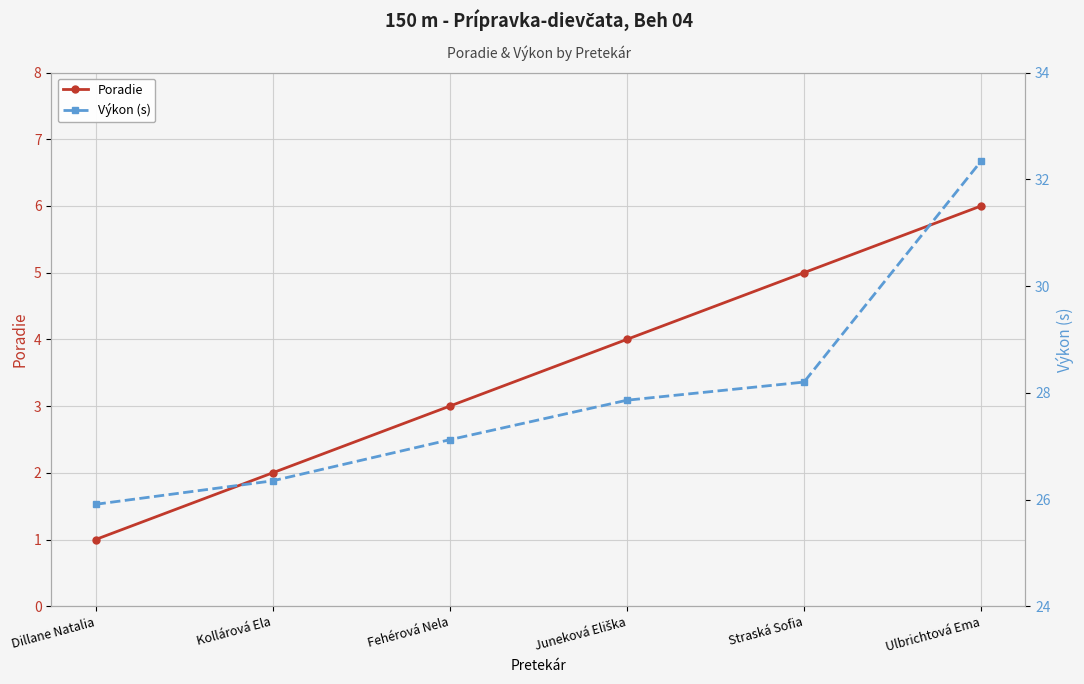

At Dillane Natalia, list the series in order from largest to smallest.

Výkon (s), Poradie